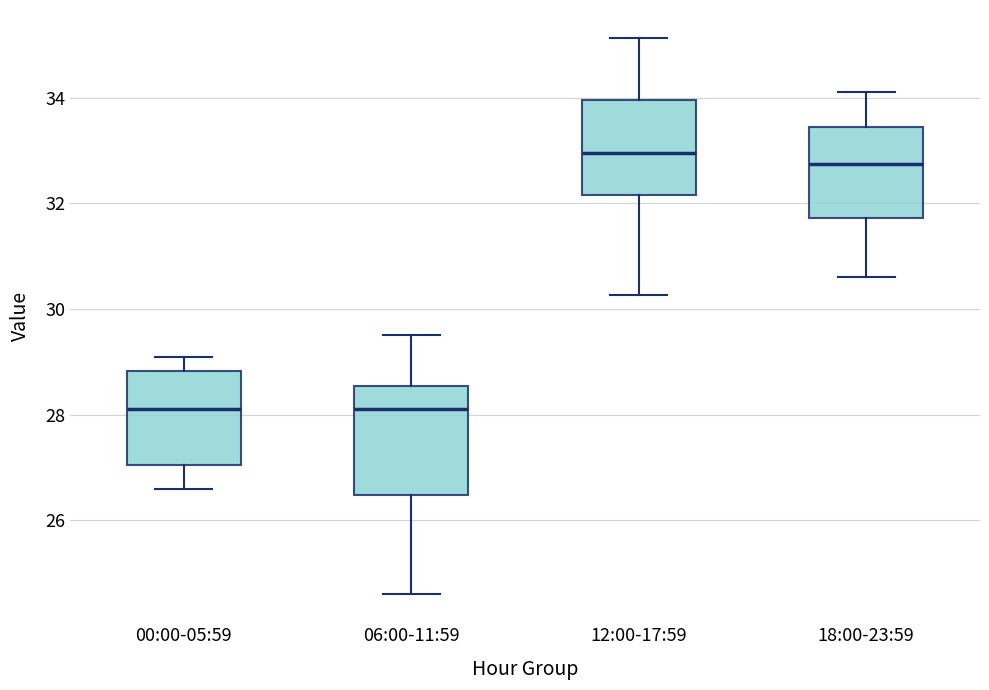

Reading left to right, transcribe this box plot: for each box, give where its median line is, the range the box spans, and where its two whiskers end, as read against the y-axis. The values are not printed on the chart, so give them approximately, as read against the axis.

00:00-05:59: median 28.2, box 27.0 to 28.8, whiskers 26.6 to 29.2
06:00-11:59: median 28.2, box 26.4 to 28.6, whiskers 24.6 to 29.6
12:00-17:59: median 33.0, box 32.2 to 34.0, whiskers 30.2 to 35.2
18:00-23:59: median 32.8, box 31.8 to 33.4, whiskers 30.6 to 34.2